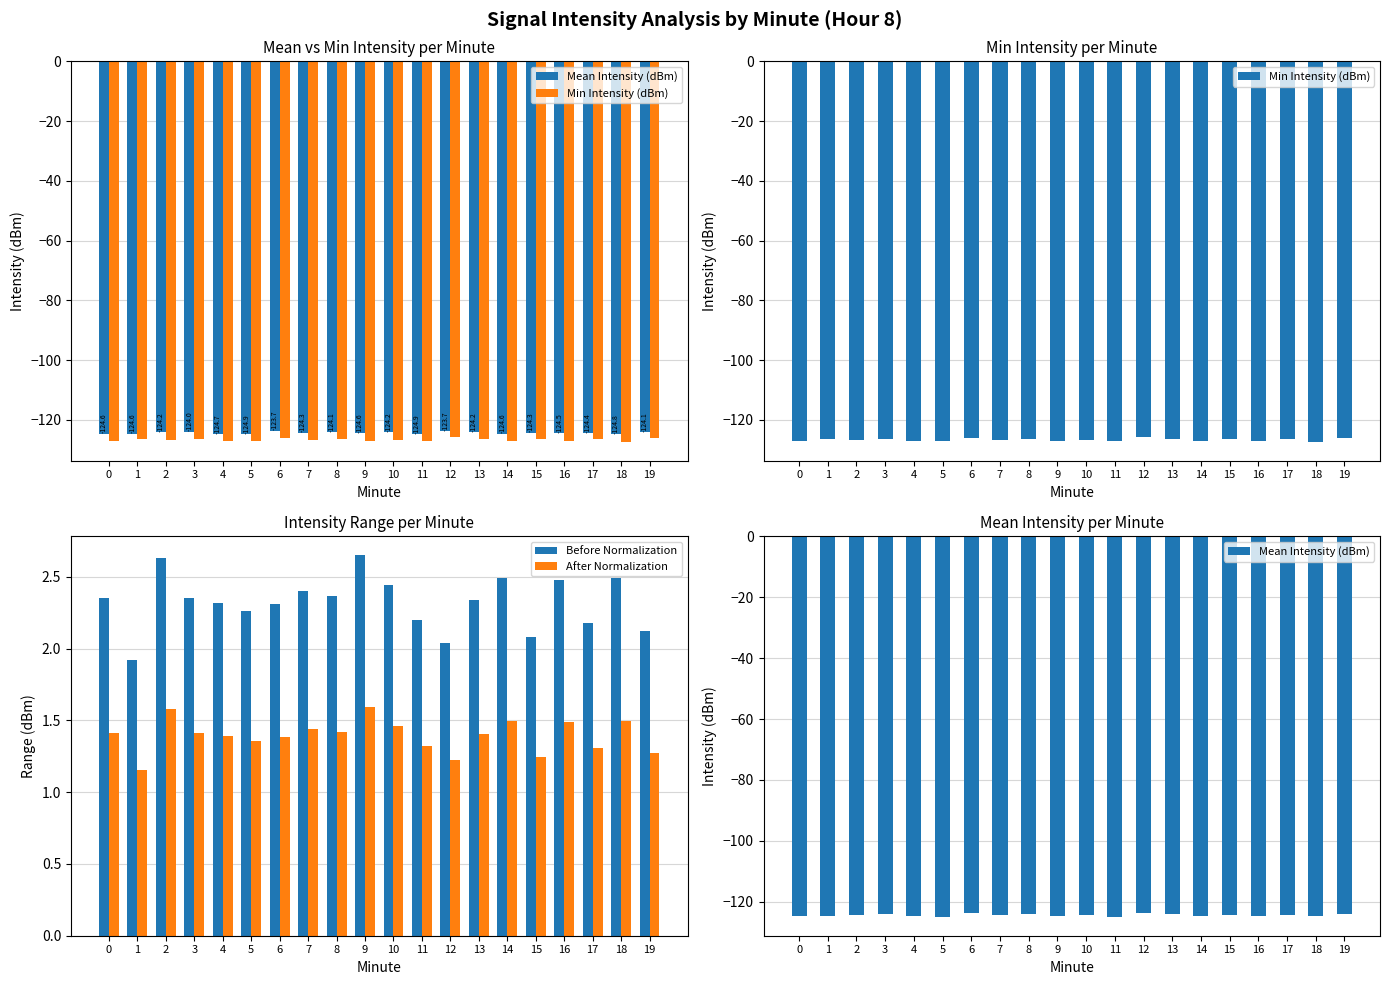

What is the difference between the After Normalization values at 10 and 15?

0.2